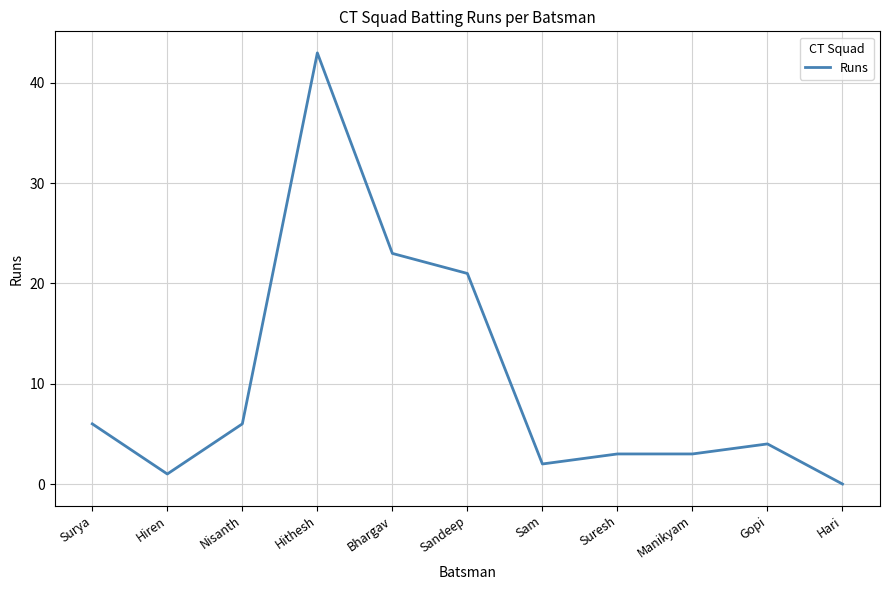

Where does the data first go above 4?

Surya